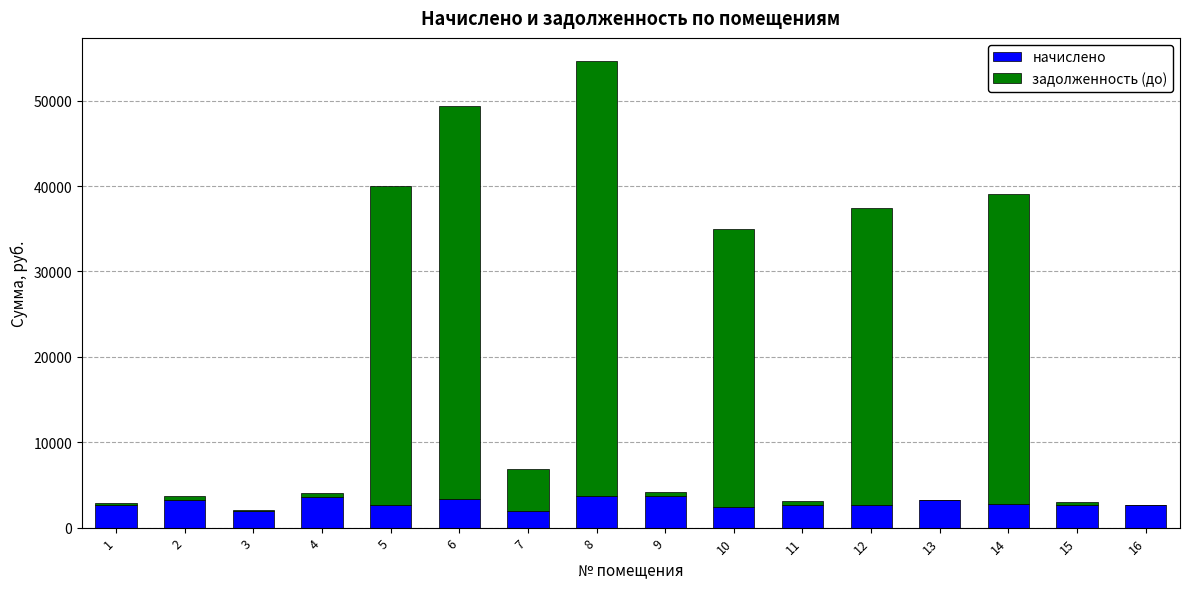

The value of начислено at 3 is 1891.3. True or false?

True